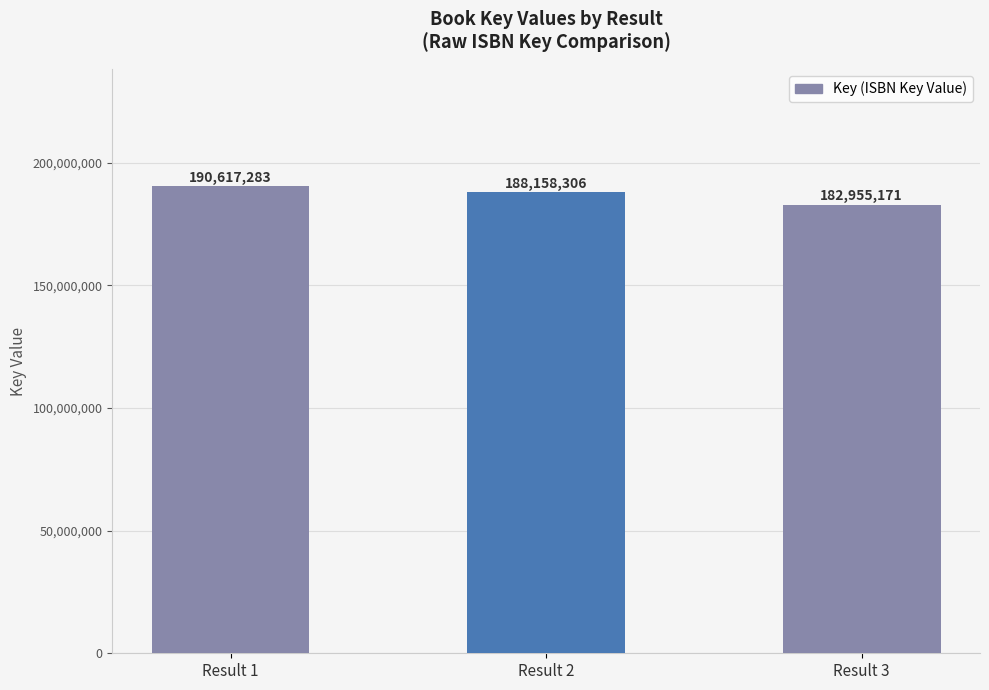

Reading left to right, extract all data points from this chart.

Result 1=190617283	Result 2=188158306	Result 3=182955171